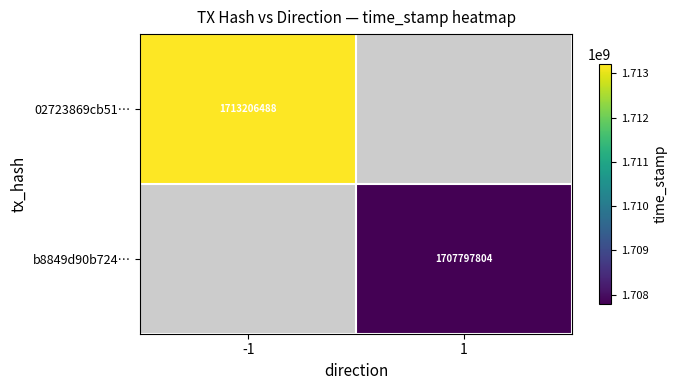

The 02723869cb51… series shows 1053501764.5 at -1. True or false?

False